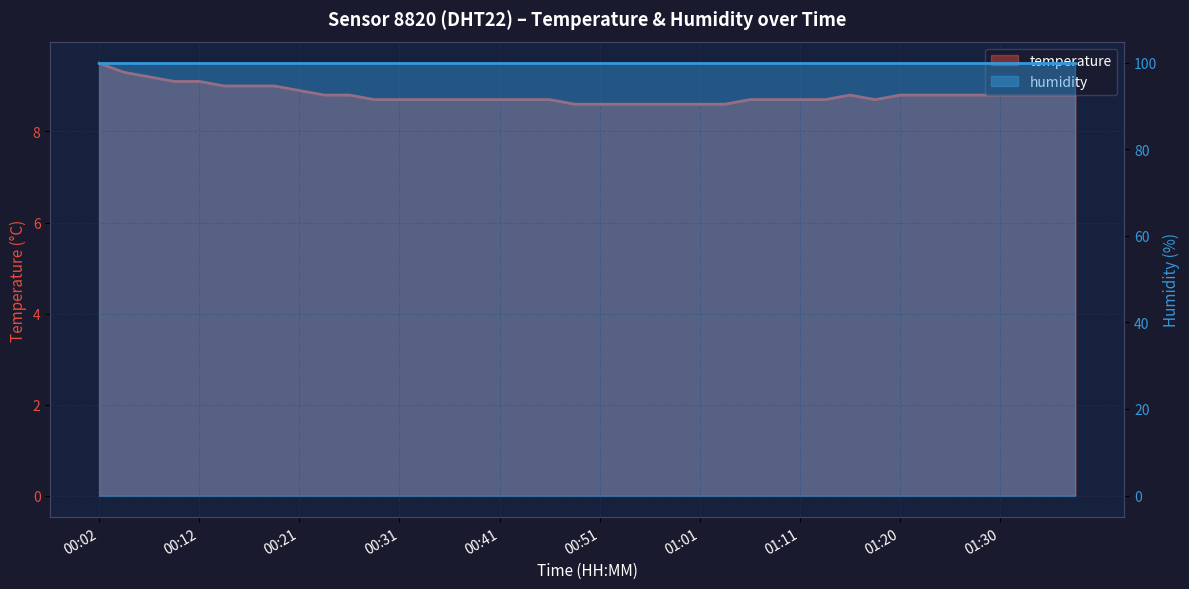

Between 01:03 and 01:06, which is larger?

01:06